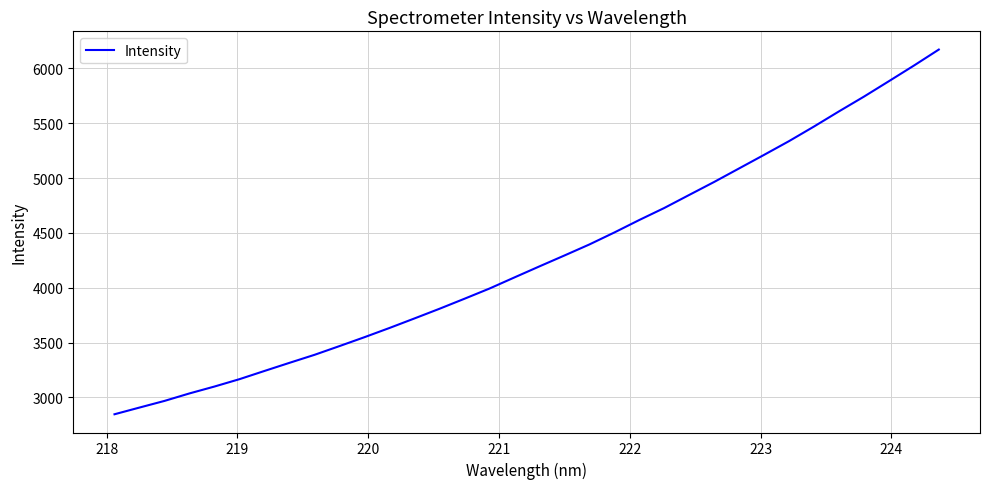

What is the difference between the maximum and minimum values?

3325.2